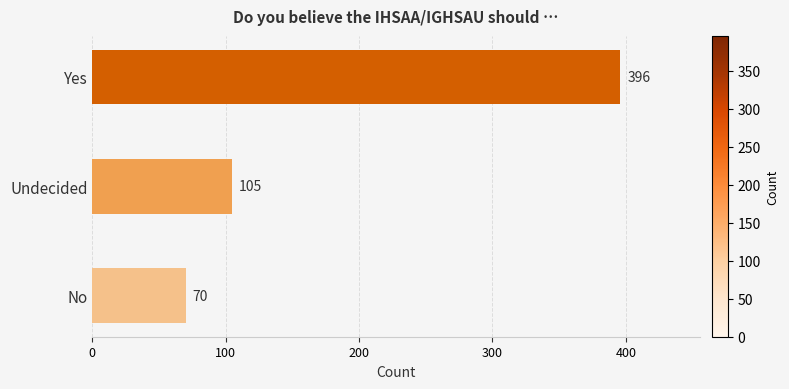

Between Undecided and No, which is larger?

Undecided